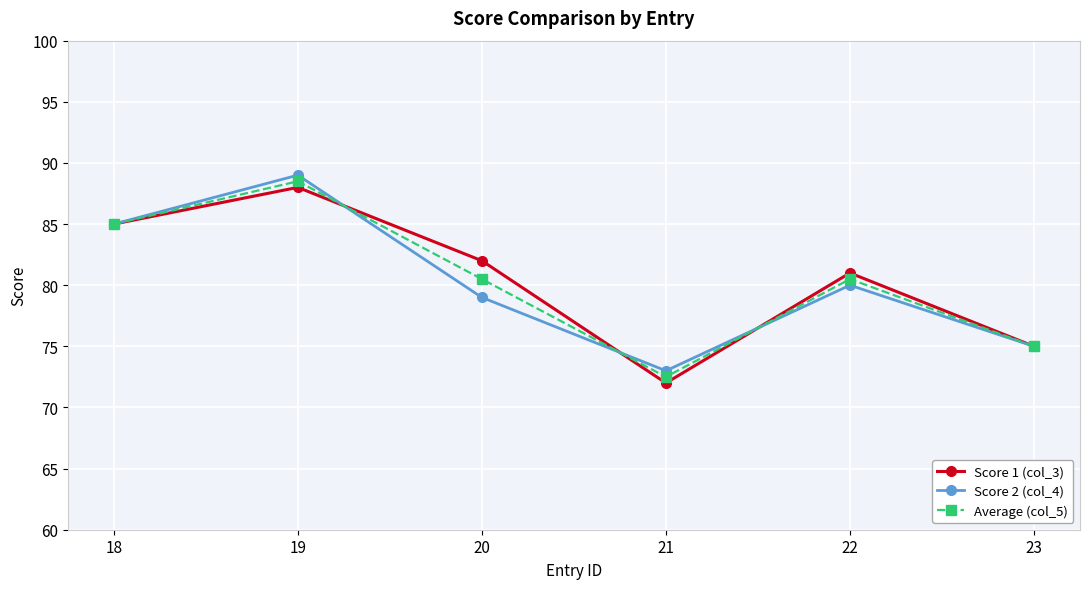

What is the highest value of the Score 2 (col_4) series?

89.0